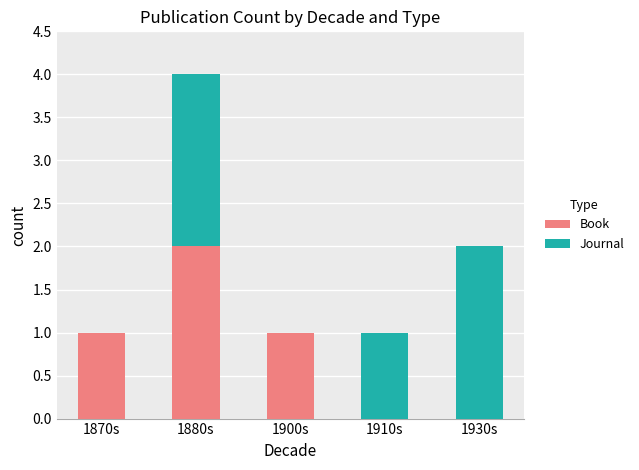

What is the sum of all Book values?

4